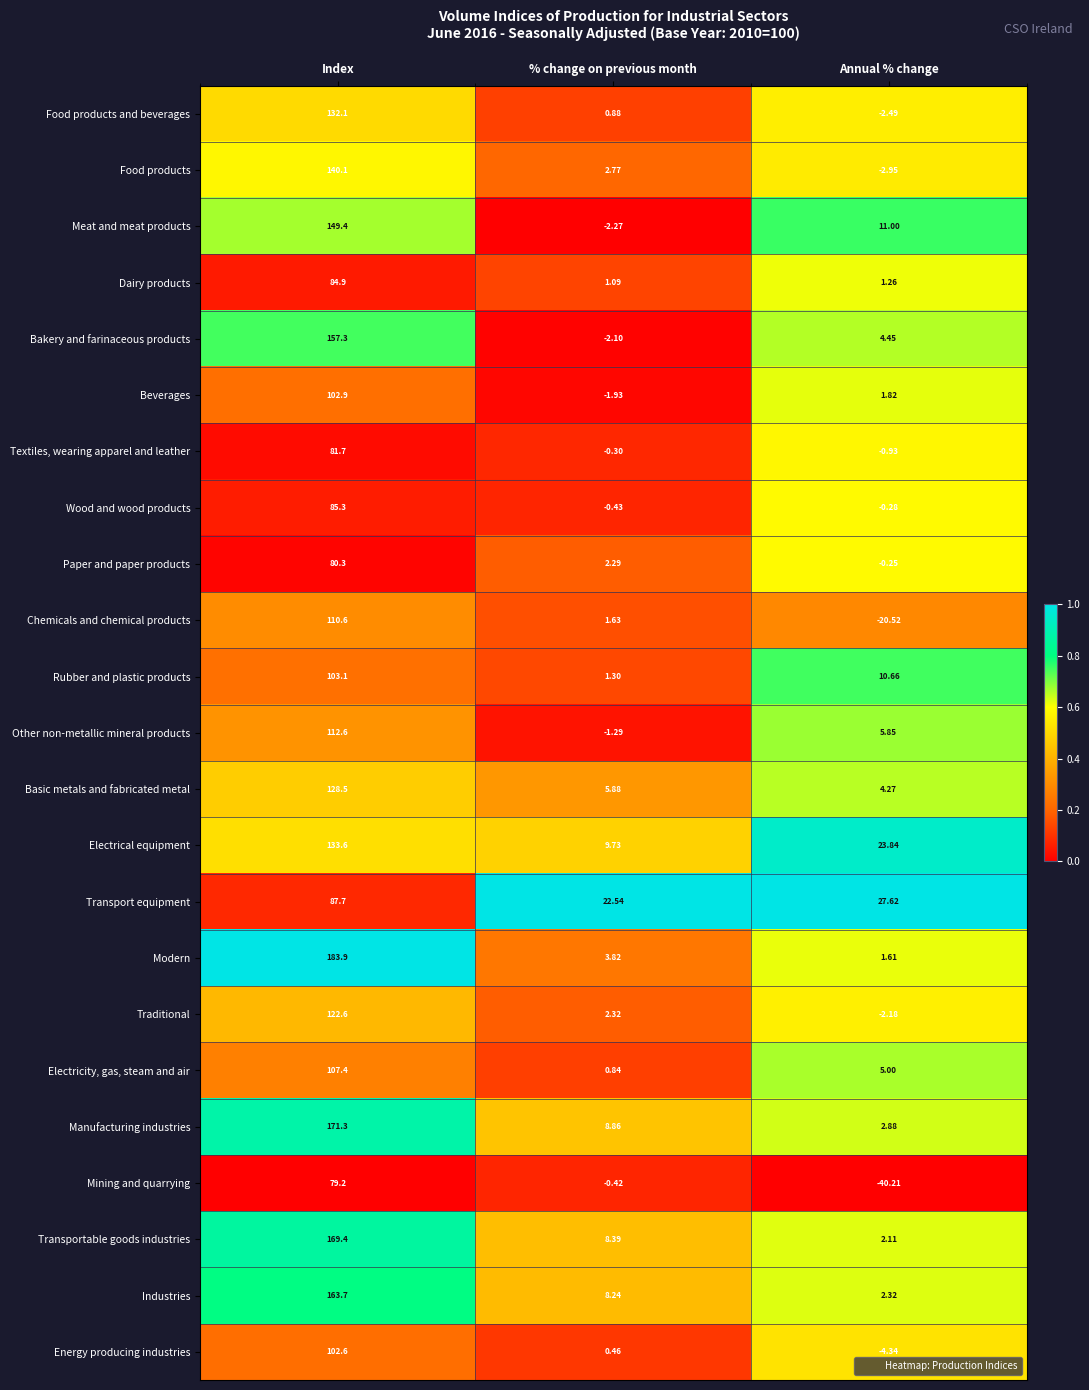

Where is Energy producing industries nearest to the value 49?

% change on previous month